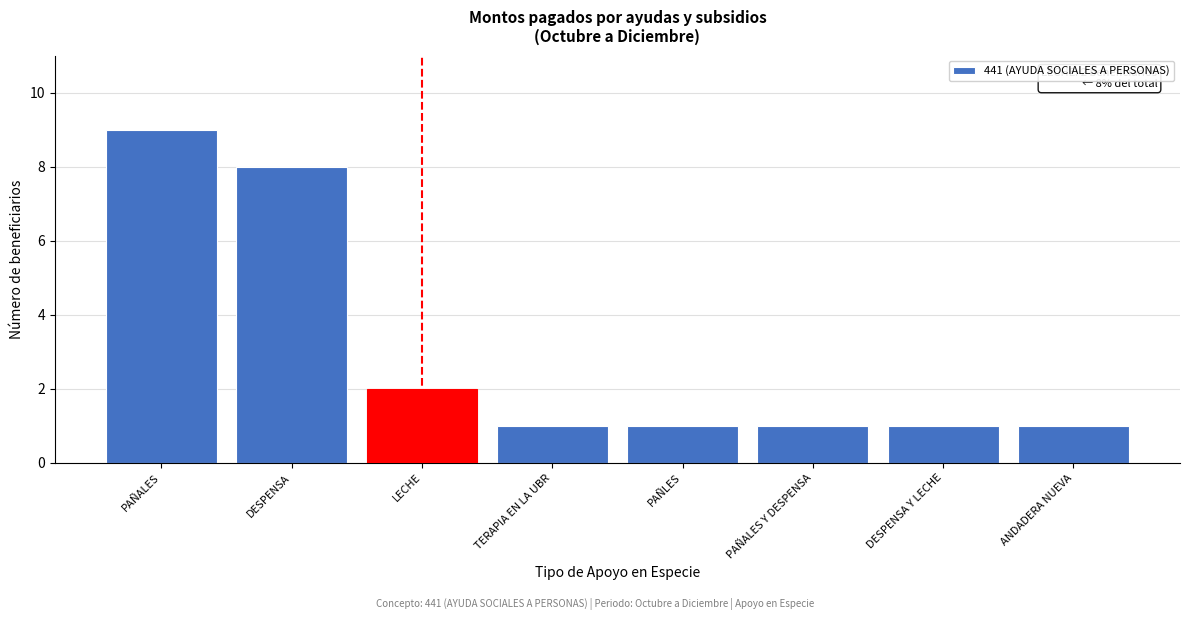

Reading left to right, what are all the values shown in this chart?

PAÑALES=9	DESPENSA=8	LECHE=2	TERAPIA EN LA UBR=1	PAÑLES=1	PAÑALES Y DESPENSA=1	DESPENSA Y LECHE=1	ANDADERA NUEVA=1